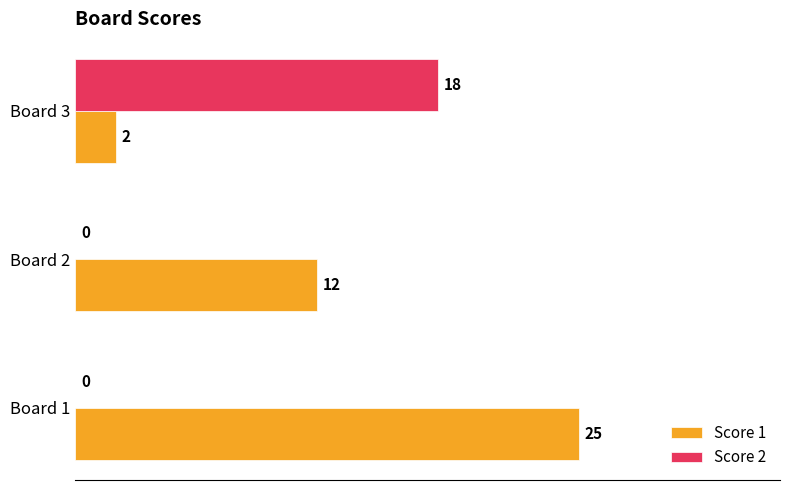

Which series changed the most between Board 1 and Board 3?

Score 1